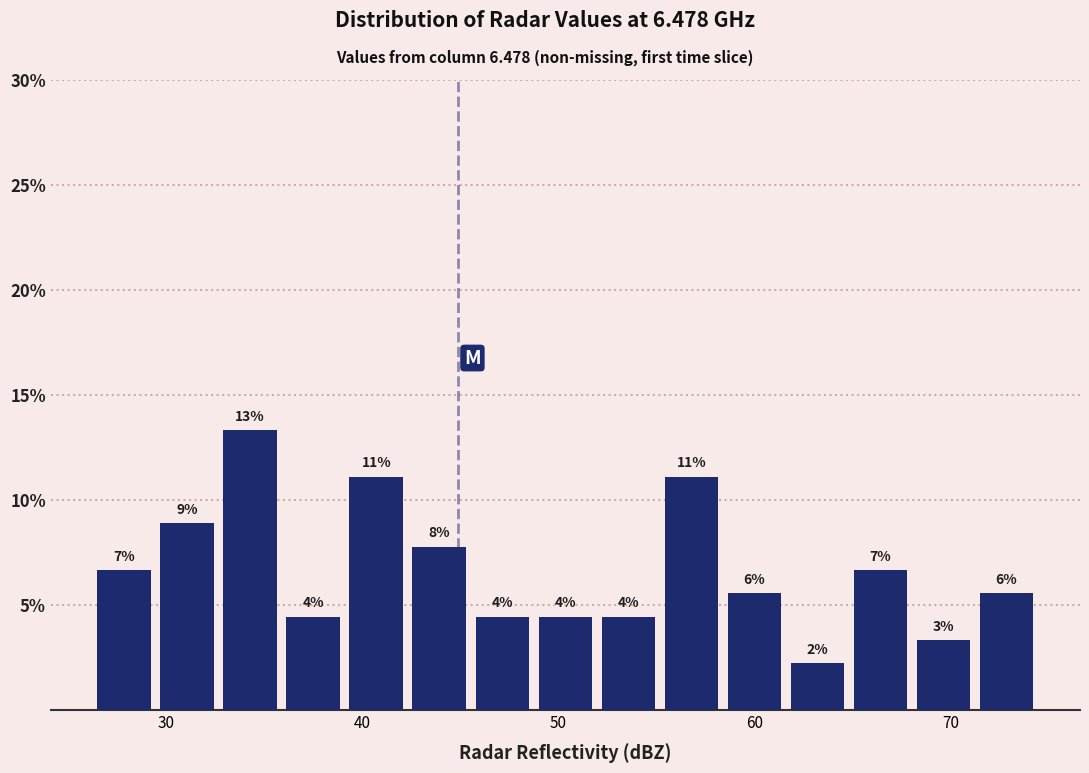

Read against the x-axis, roughly where is the centre of the tallest bar?

34